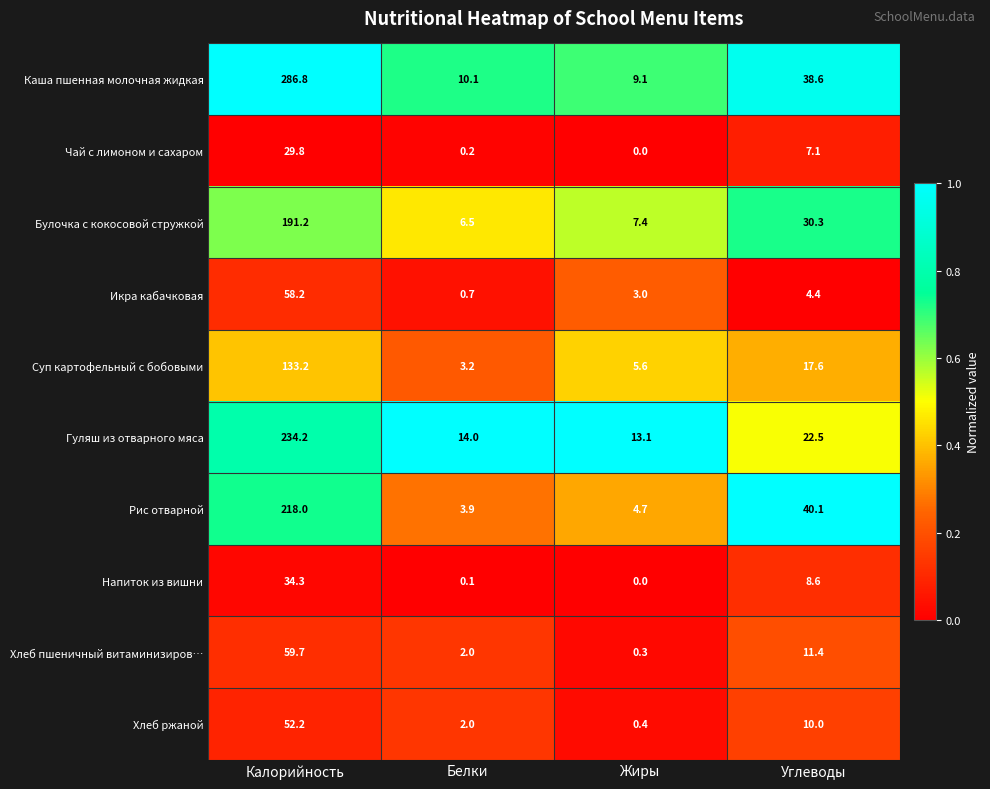

The value of Каша пшенная молочная жидкая at Белки is 15.7. True or false?

False